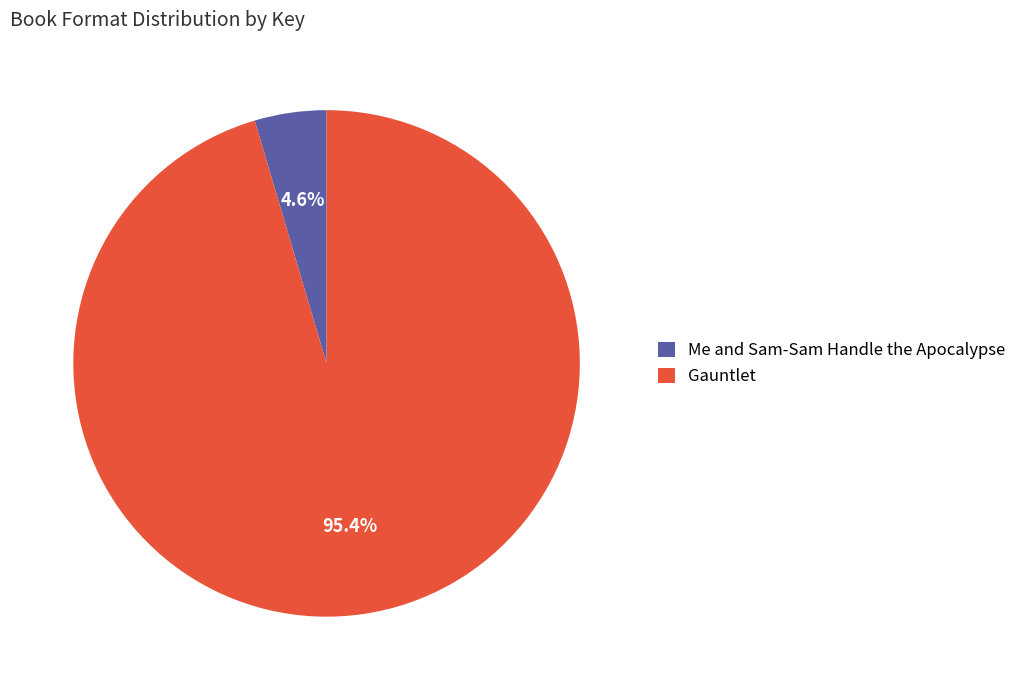

Does Me and Sam-Sam Handle the Apocalypse represent more than half of the total?

No